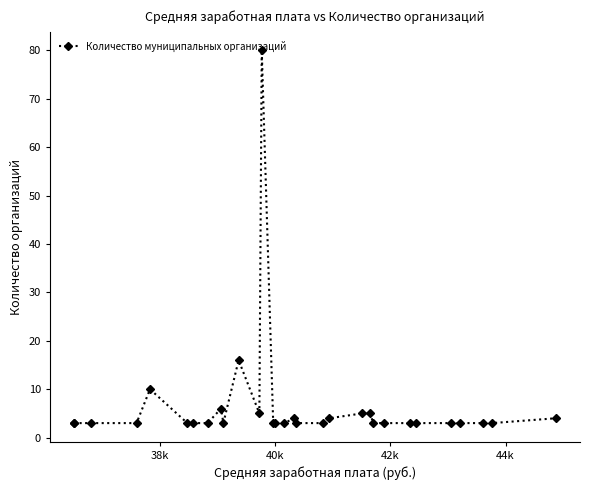

What is the value of the 27th point from the left?

3